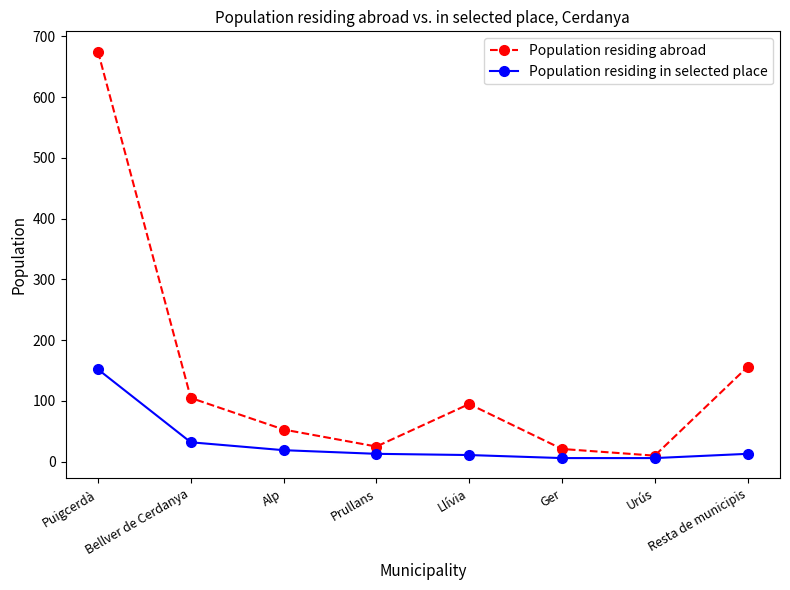

Where does the Population residing abroad series first go above 95?

Puigcerdà